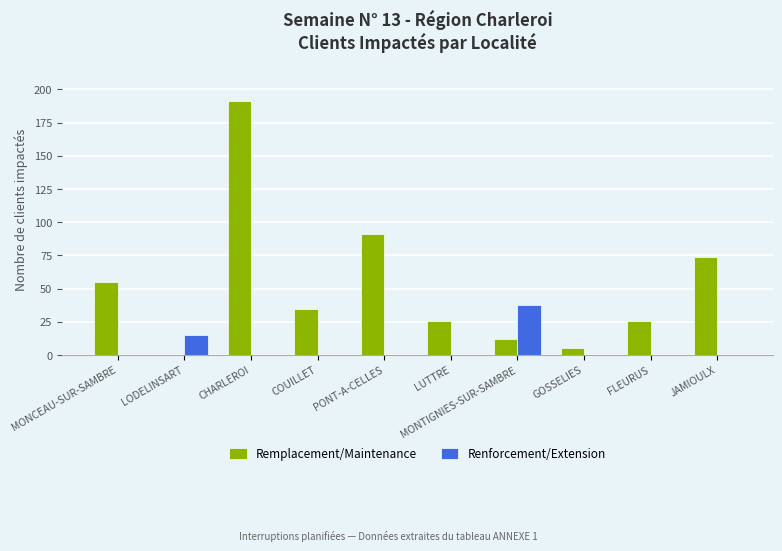

Between LODELINSART and MONTIGNIES-SUR-SAMBRE, which series saw the biggest shift?

Renforcement/Extension